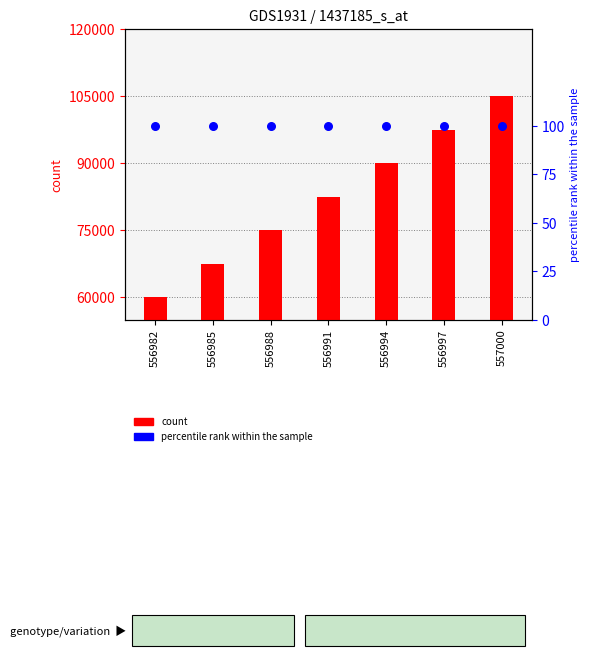

What are all the series names shown in the legend?

count, percentile rank within the sample